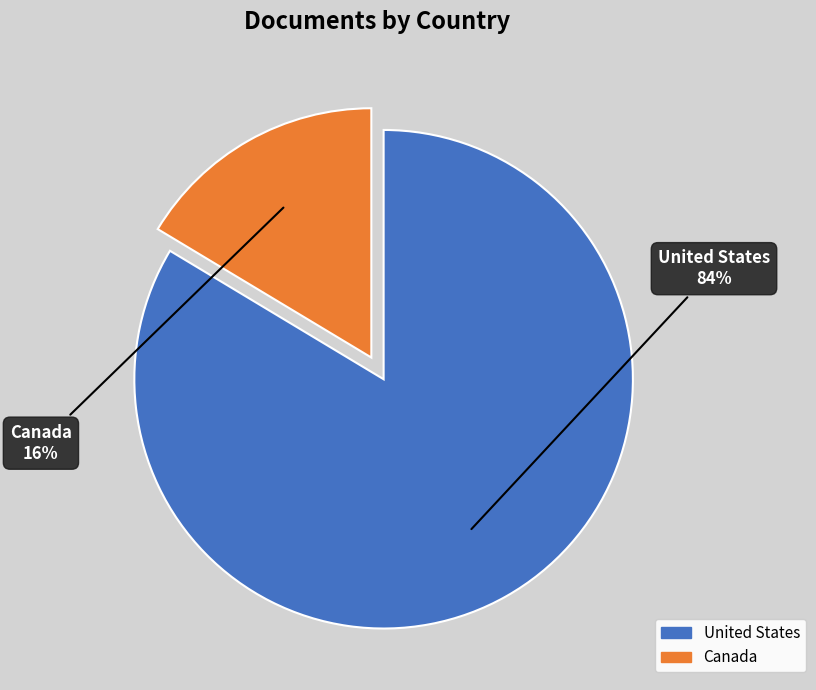

Combined, do United States and Canada account for over 50%?

Yes